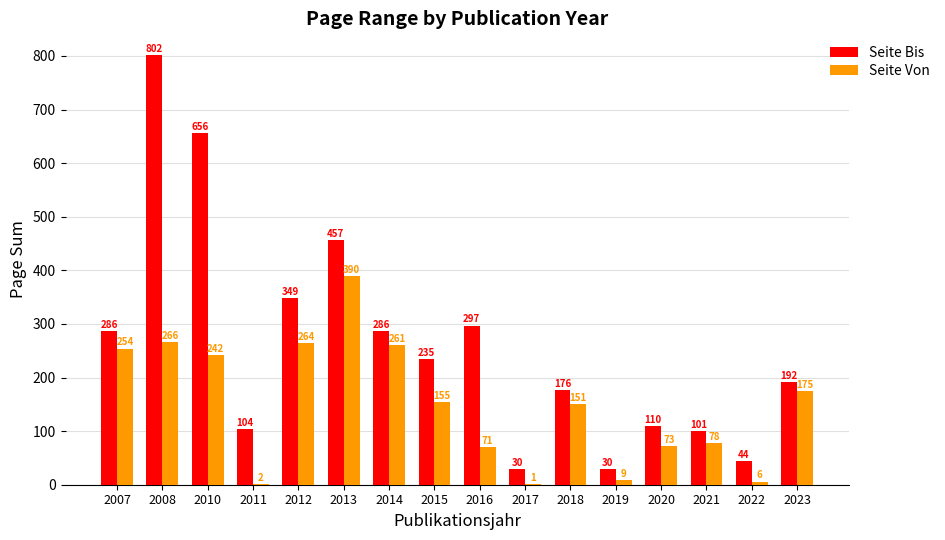

What is the sum of the Seite Bis values at 2022 and 2012?

393